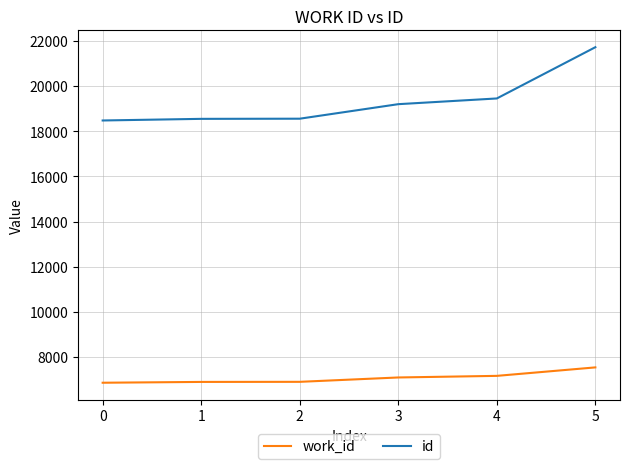

How many lines are shown in the chart?

2